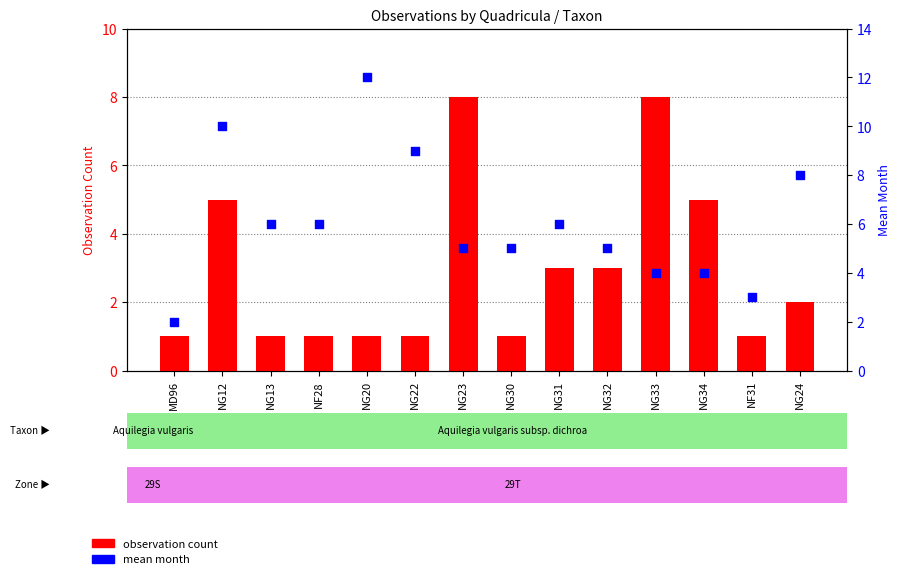

At which category is the sum across all series the highest?

NG12